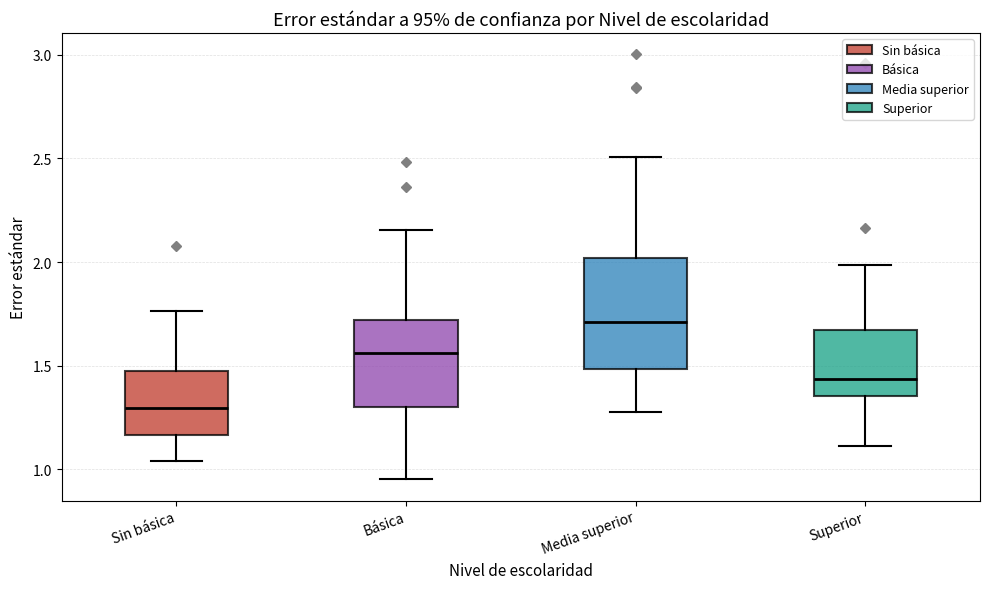

Reading left to right, read every box against the y-axis: the position of its median line, the range the box covers, and the ends of its whiskers. The values are not printed on the chart, so give them approximately, as read against the axis.

Sin básica: median 1.30, box 1.15 to 1.45, whiskers 1.05 to 1.75
Básica: median 1.55, box 1.30 to 1.70, whiskers 0.95 to 2.15
Media superior: median 1.70, box 1.50 to 2.00, whiskers 1.30 to 2.50
Superior: median 1.45, box 1.35 to 1.65, whiskers 1.10 to 2.00